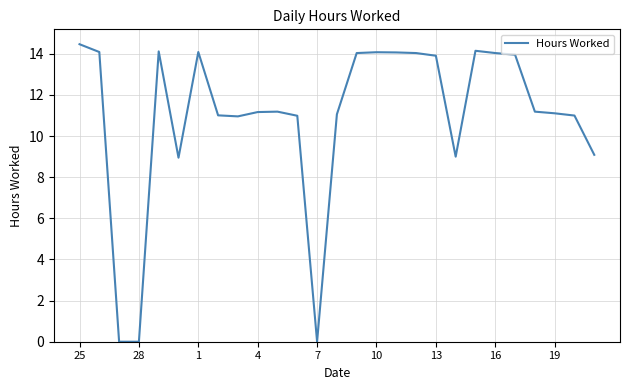

How many lines are shown in the chart?

1